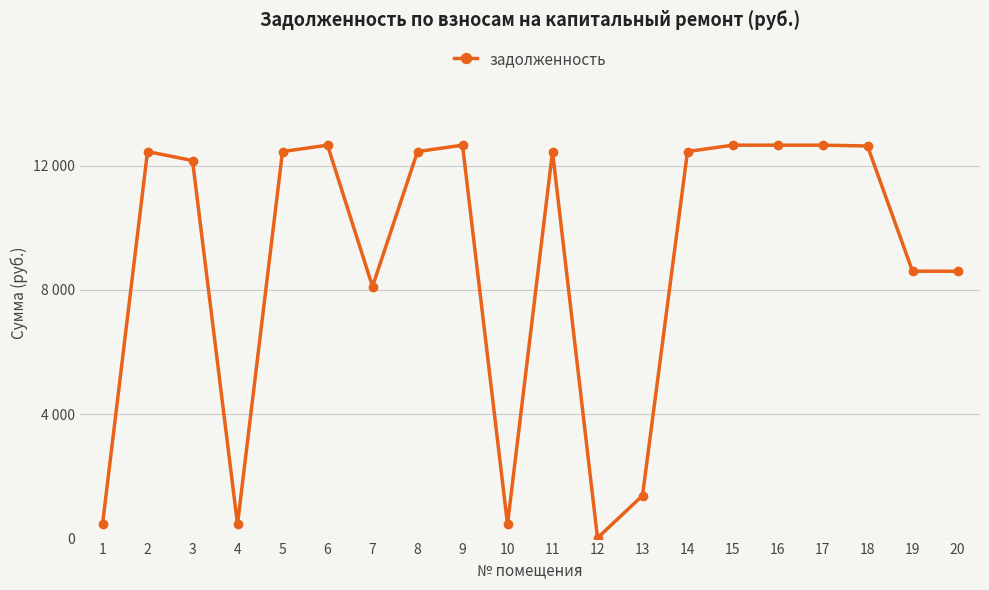

List the labels in order of value, largest first.

6, 9, 15, 16, 17, 18, 2, 5, 8, 11, 14, 3, 19, 20, 7, 13, 4, 10, 1, 12